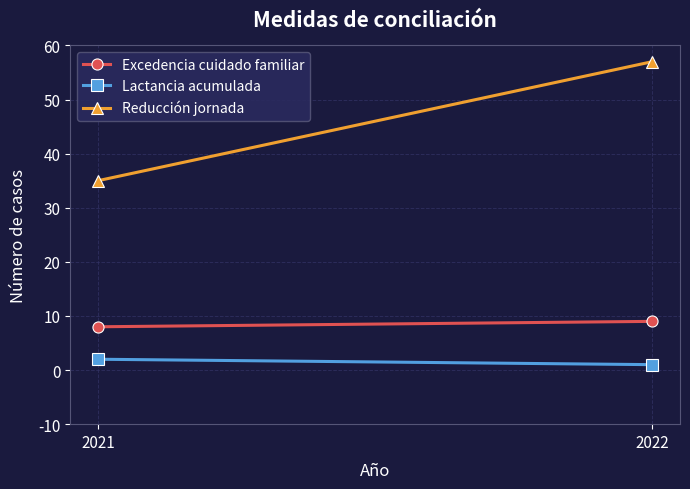

Between 2022 and 2021, which is larger?

2022